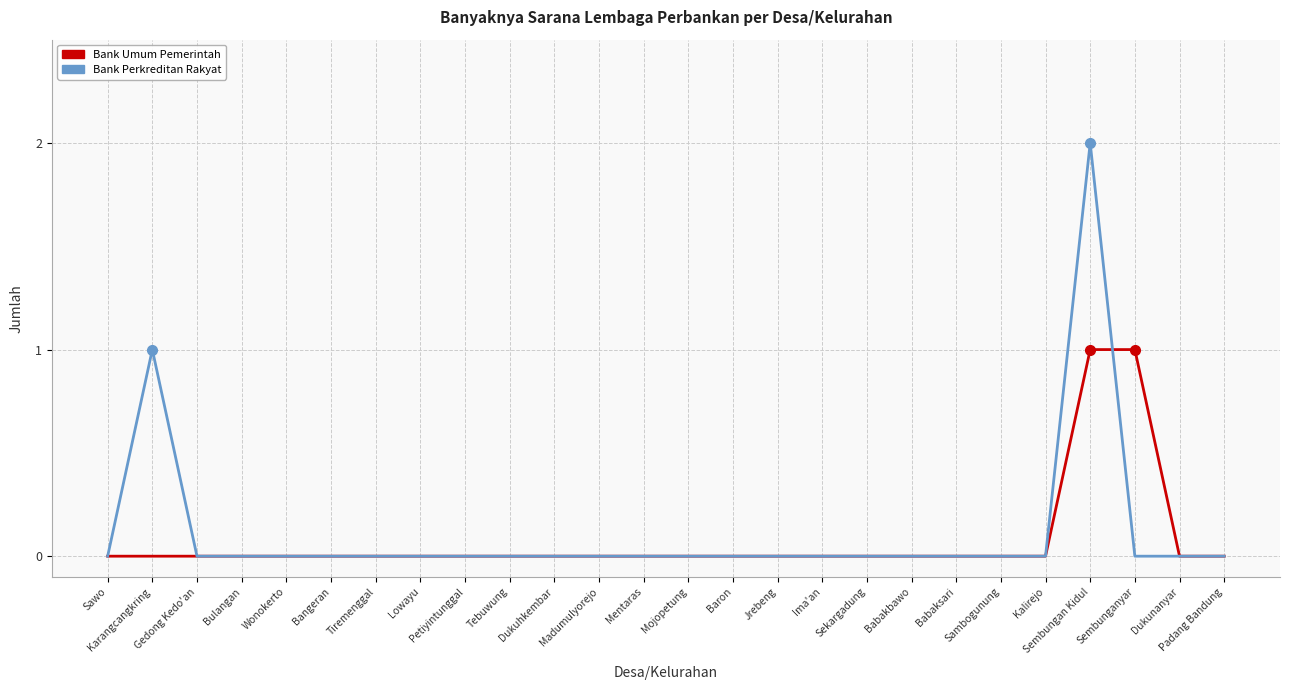

Rank the series by their maximum value, from highest to lowest.

Bank Perkreditan Rakyat, Bank Umum Pemerintah